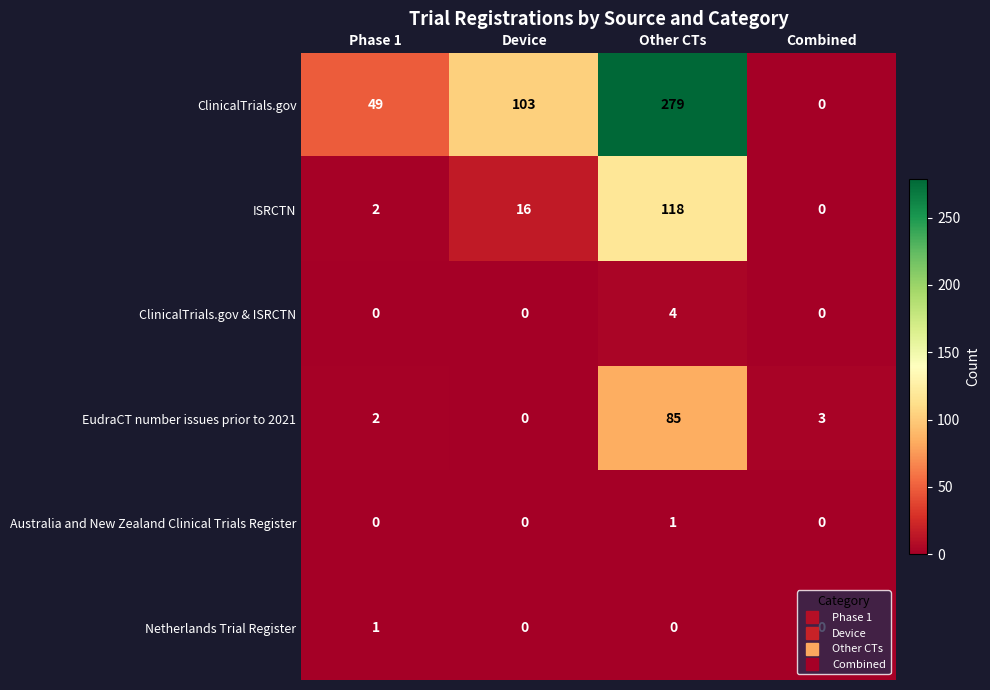

Is it true that ClinicalTrials.gov & ISRCTN equals -1 at Combined?

False